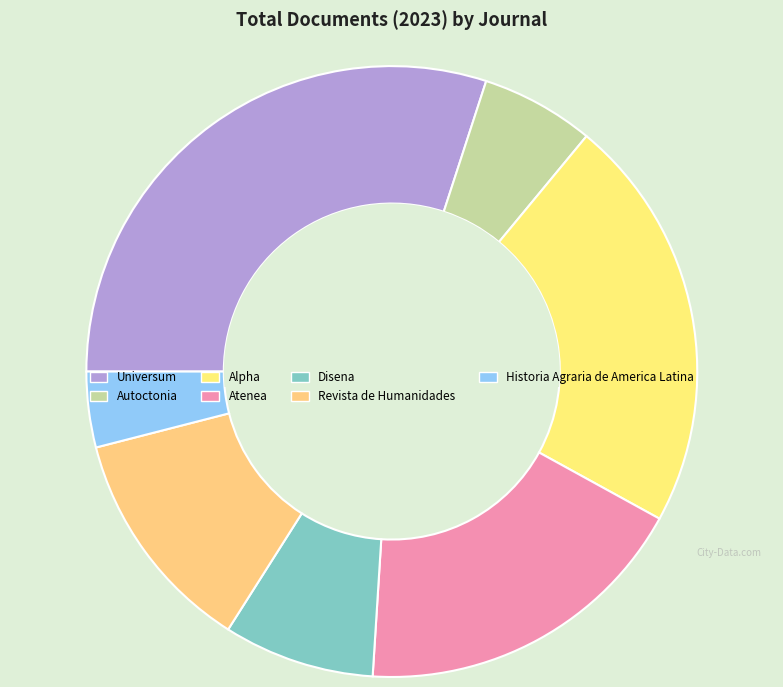

Rank the categories by value from lowest to highest.

Historia Agraria de America Latina, Autoctonia, Disena, Revista de Humanidades, Atenea, Alpha, Universum